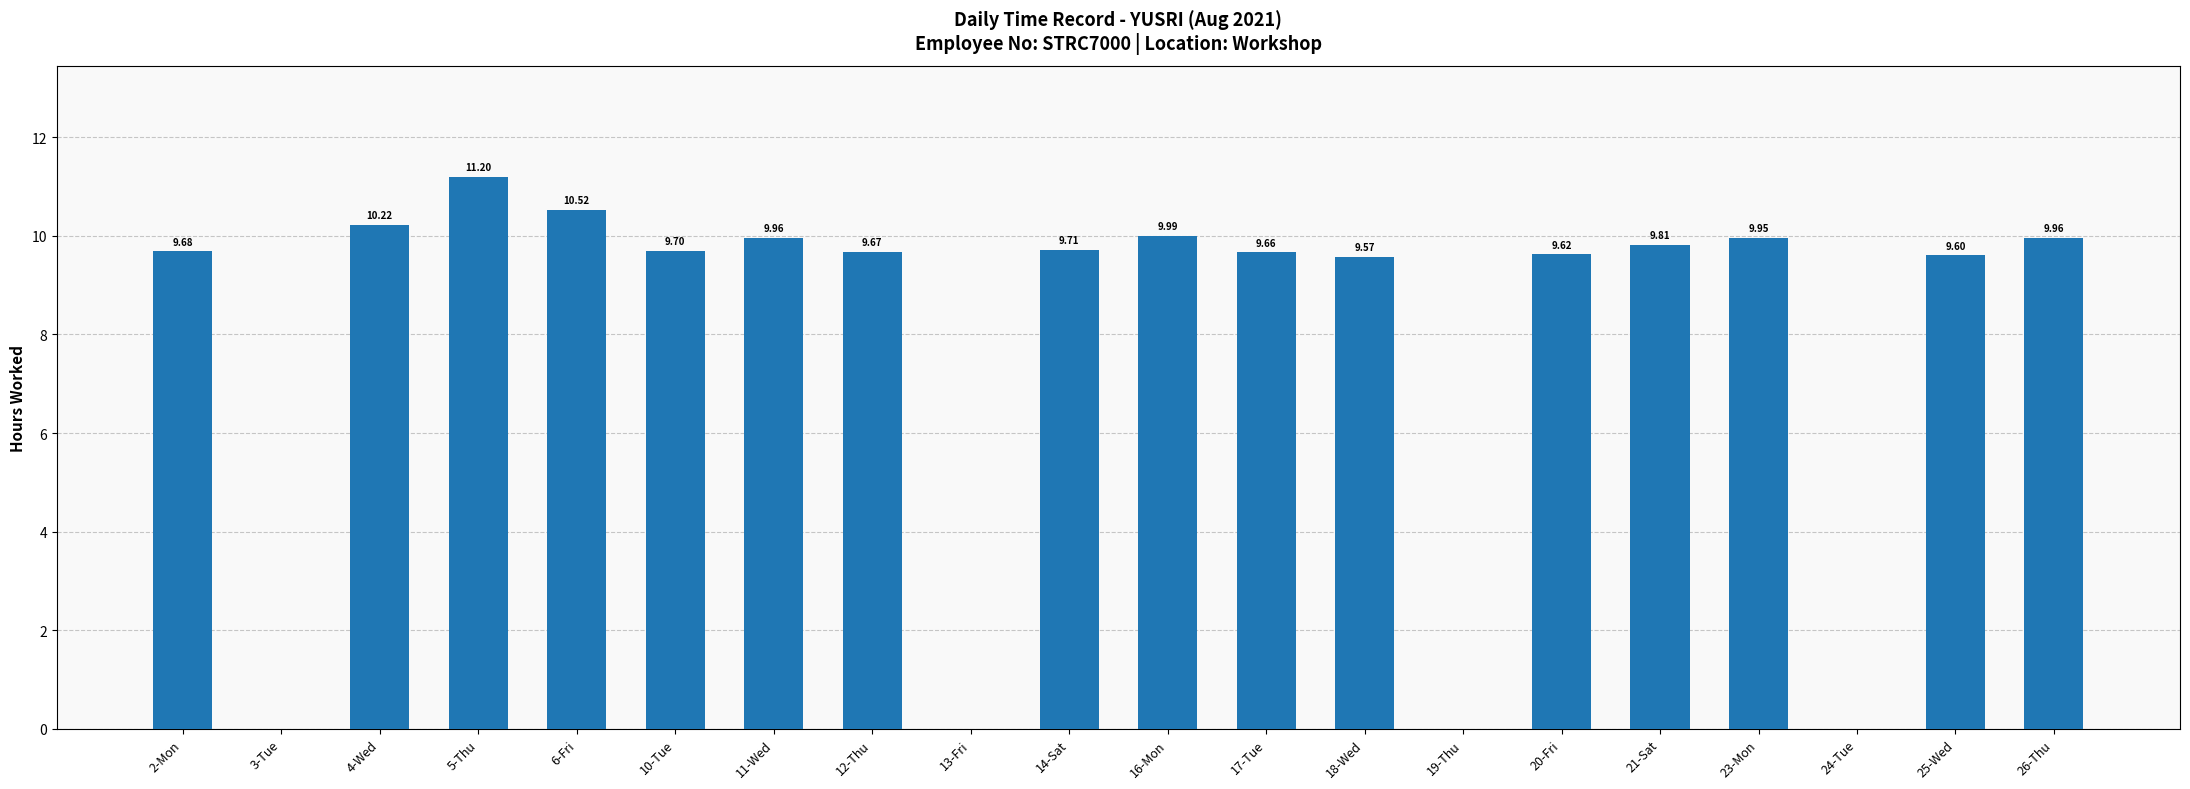

How many values are above zero?

16